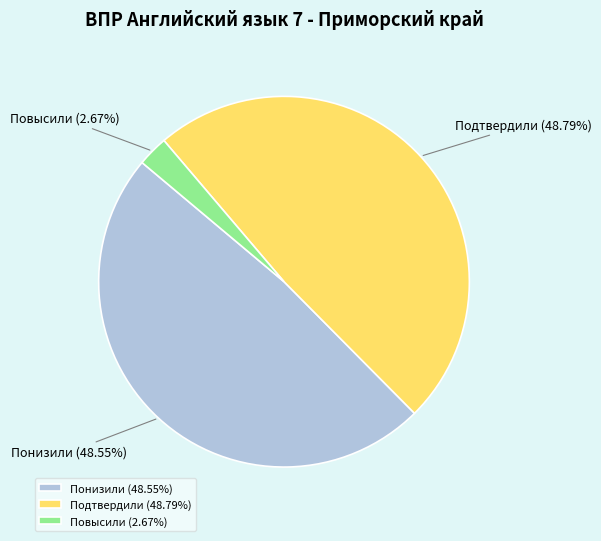

Count the number of slices in the pie.

3